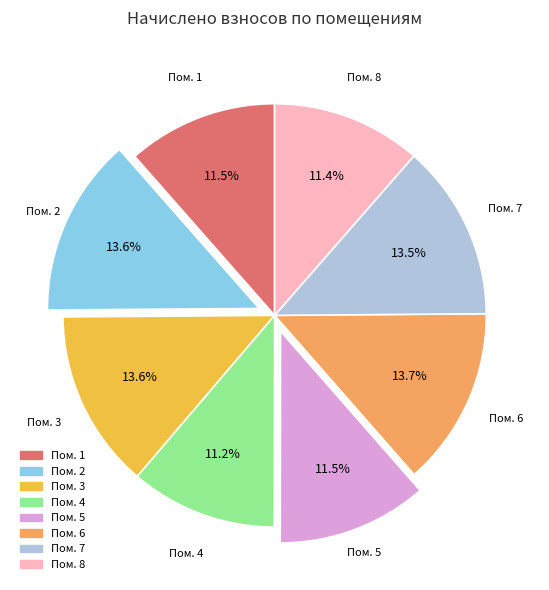

Is there a majority slice in this chart?

No